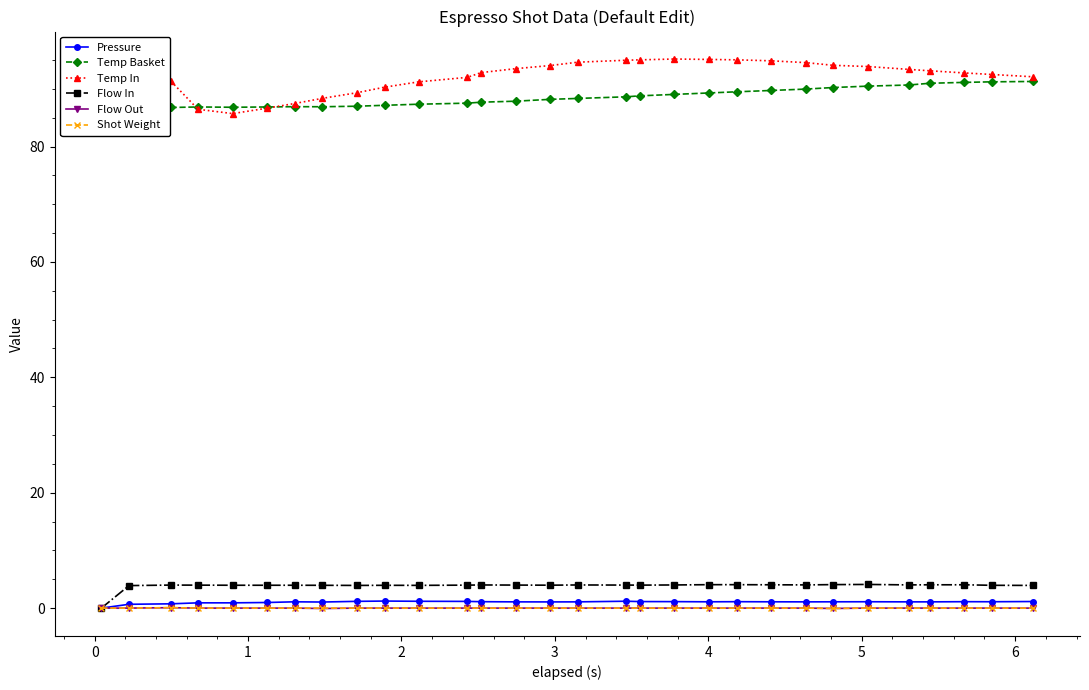

What is the minimum value for Temp In?

85.7